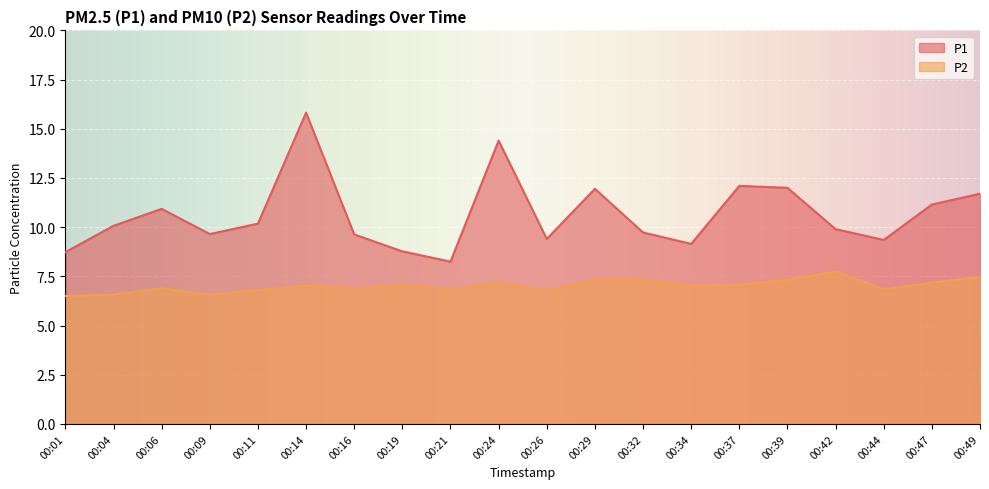

Reading left to right, what are all the values shown in this chart?

P1: 8.7	10.1	10.9	9.7	10.2	15.8	9.6	8.8	8.2	14.4	9.4	11.9	9.7	9.2	12.1	12.0	9.9	9.3	11.2	11.7
P2: 6.5	6.6	6.9	6.6	6.8	7.0	6.9	7.1	6.8	7.2	6.8	7.3	7.3	7.0	7.1	7.3	7.8	6.8	7.2	7.5